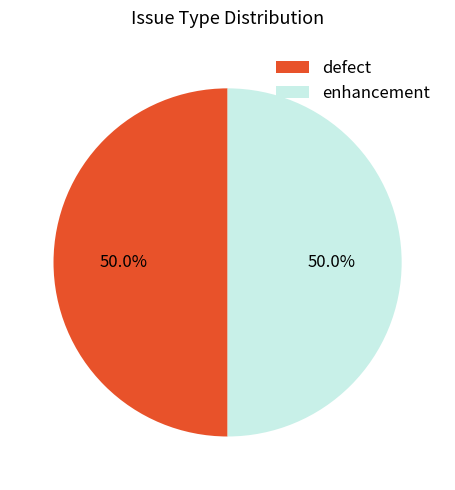

How much of the chart is everything except defect?

50.0%